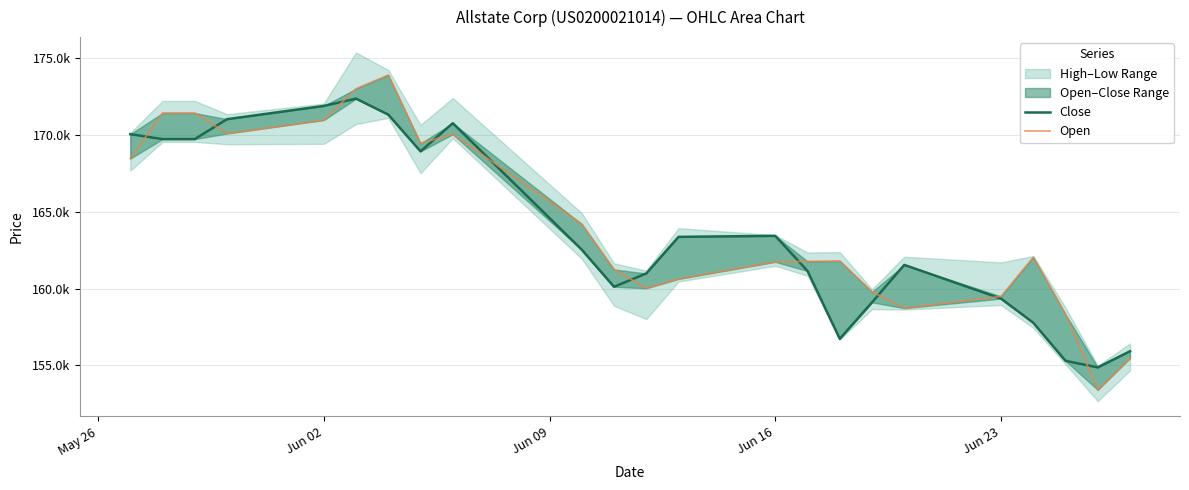

What is the sum of all Open values?

3777500